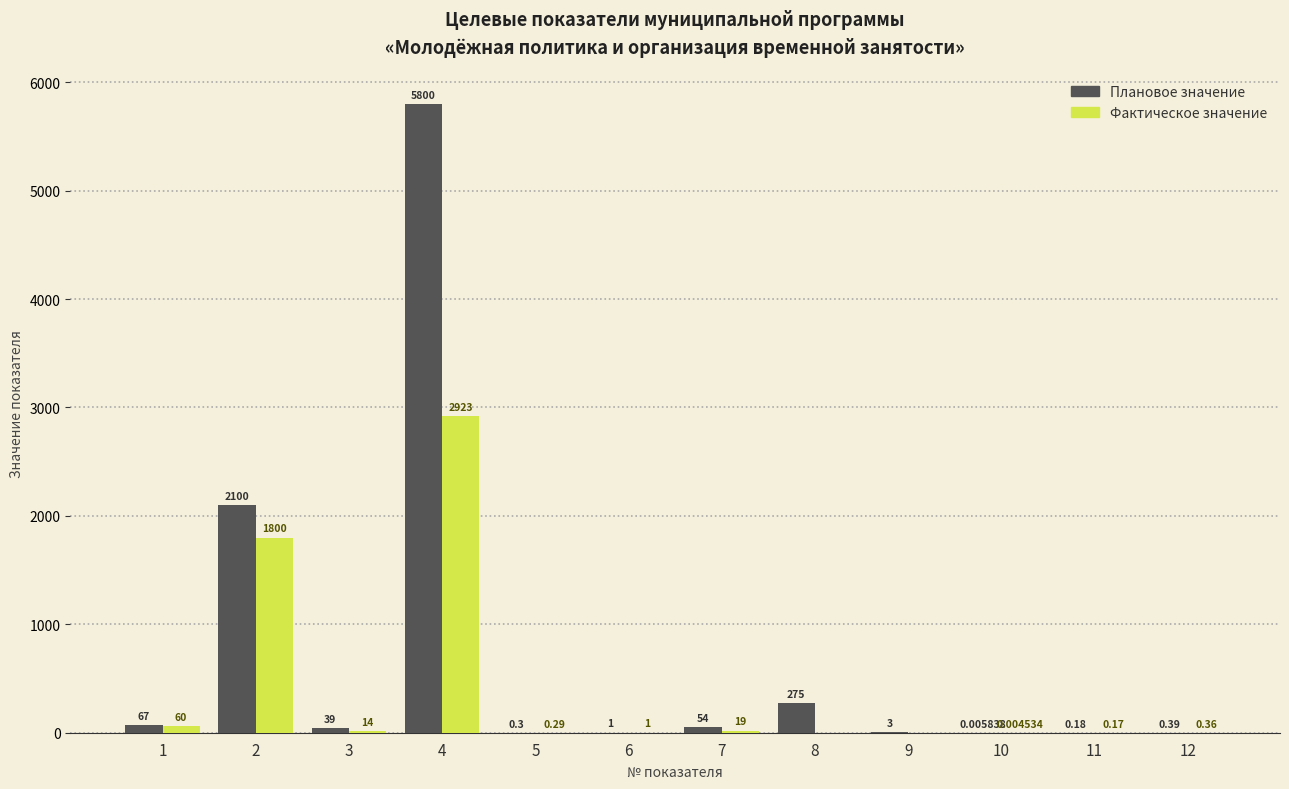

Which series changed the most between 4 and 8?

Плановое значение